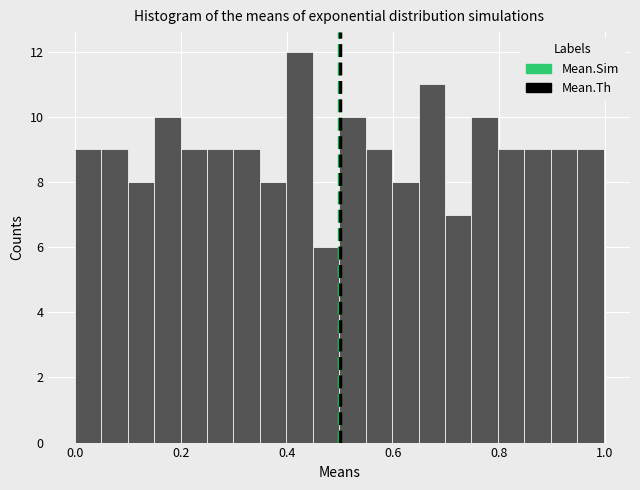

Read against the x-axis, roughly where is the centre of the tallest bar?

0.42